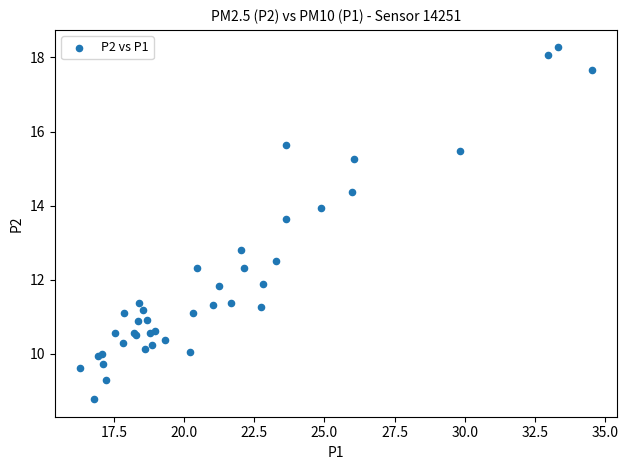

What Y value in the scatter plot is closest to 13?

12.8